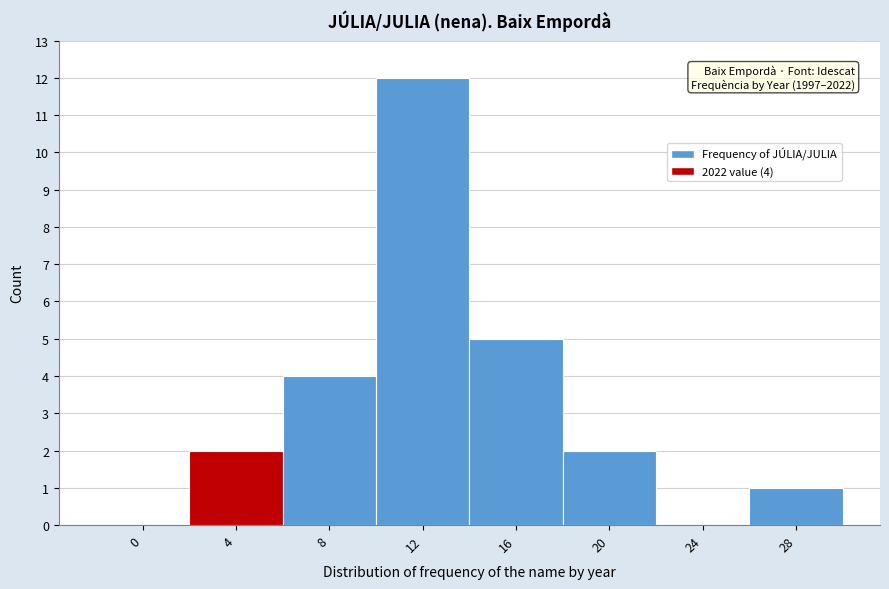

Reading left to right, transcribe all the data shown in this chart.

0=0	4=2	8=4	12=12	16=5	20=2	24=0	28=1